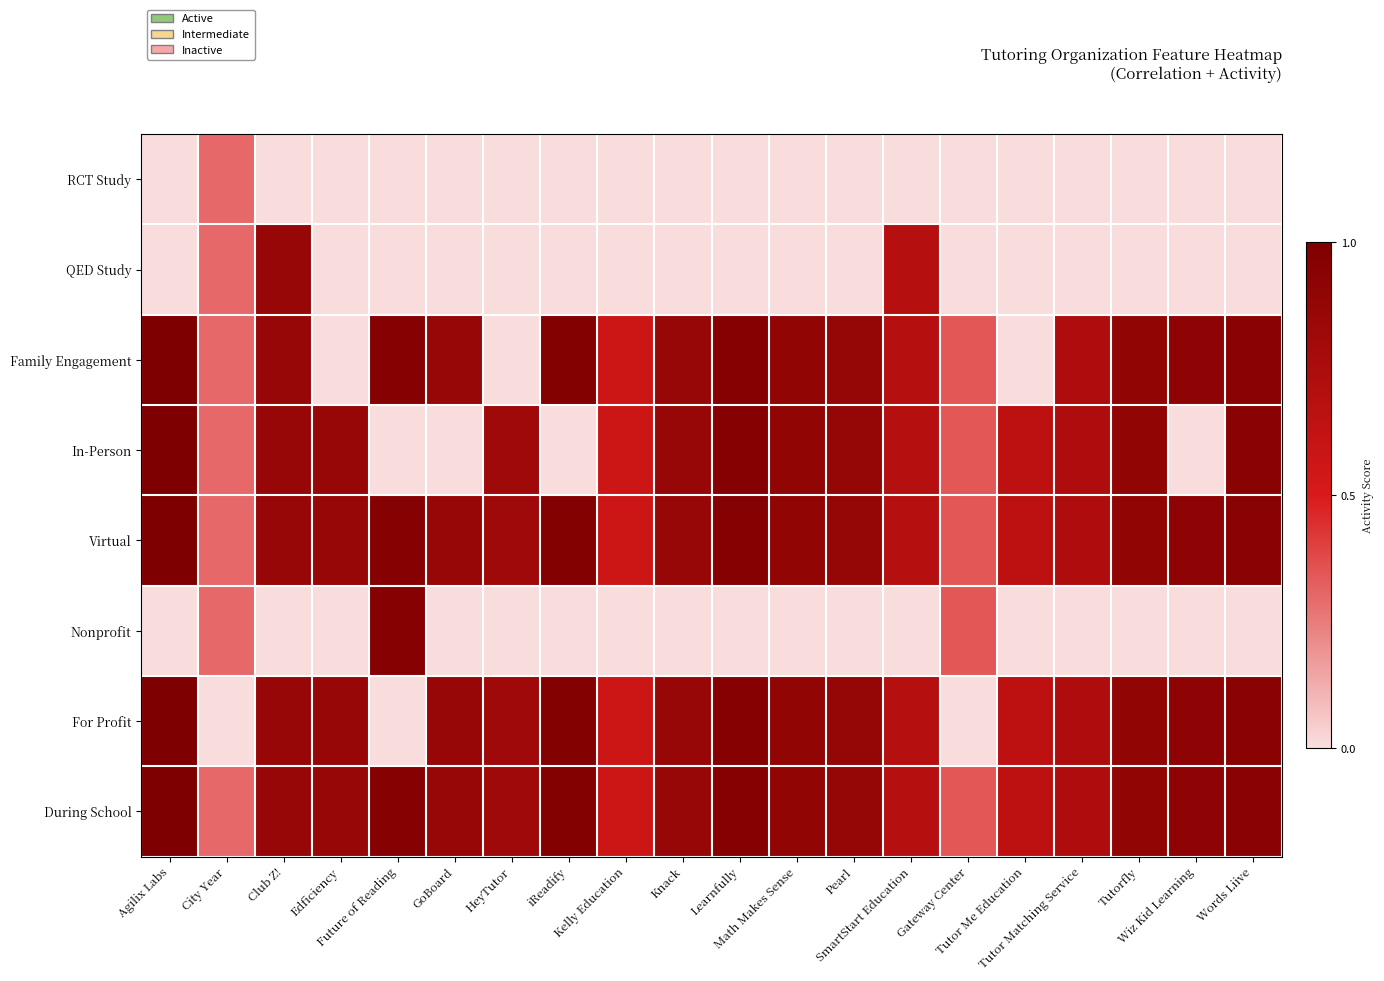

At how many categories does at least one series exceed 0?

20